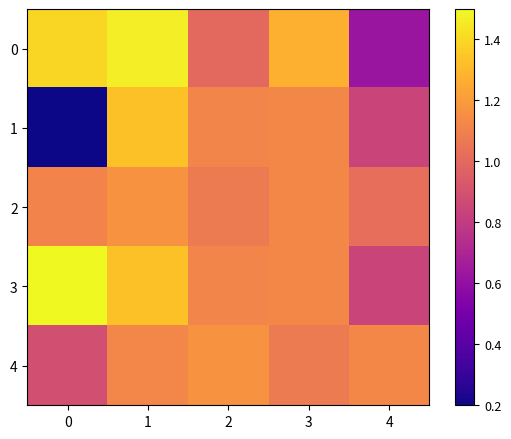

Between 0 and 1, which series saw the biggest shift?

1